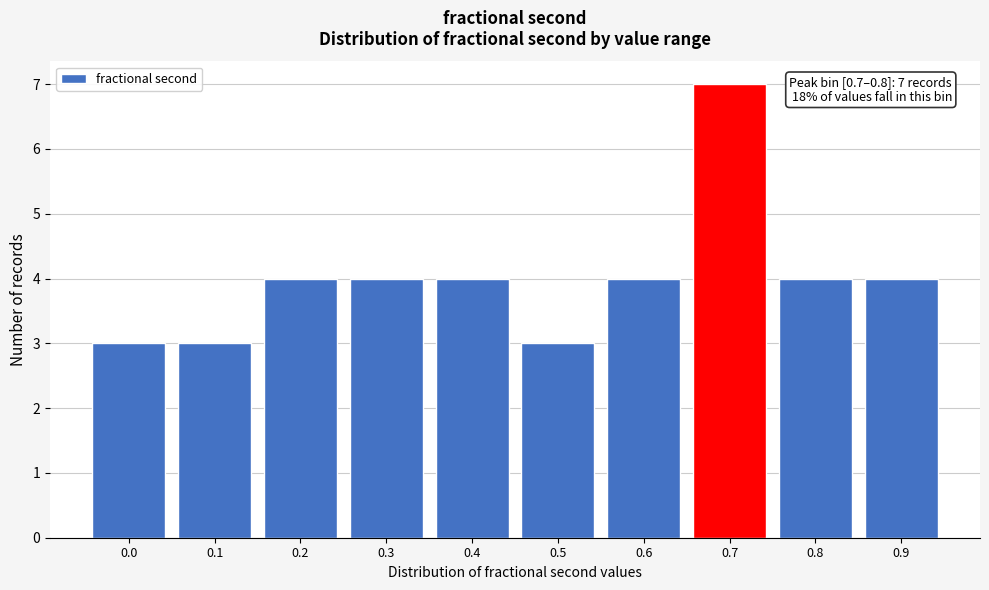

Reading left to right, extract all data points from this chart.

3	3	4	4	4	3	4	7	4	4